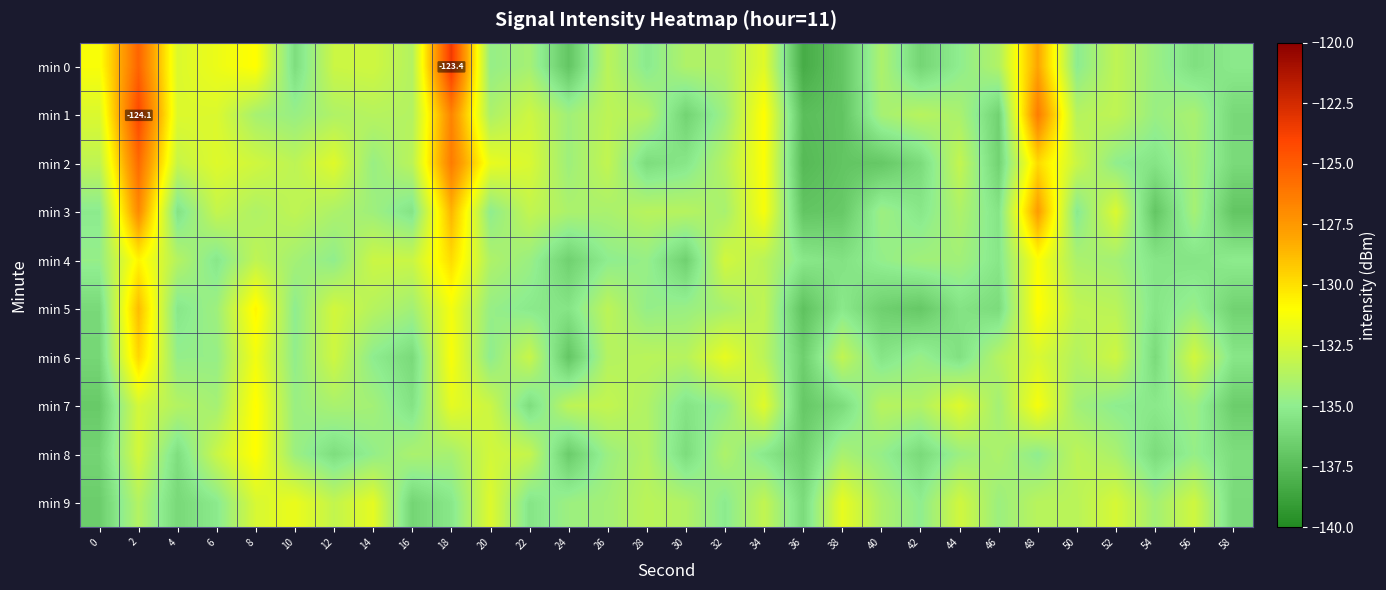

True or false: min 4 has a value of -133.7 at 4.

True